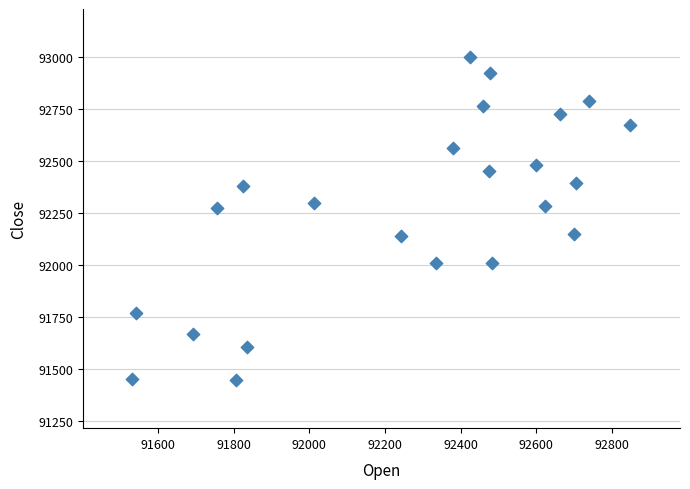

What is the range of X values (max minus min)?

1317